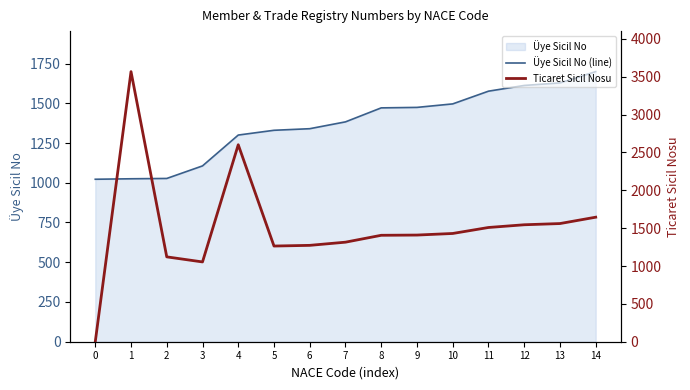

How many values in Ticaret Sicil Nosu are above zero?

14